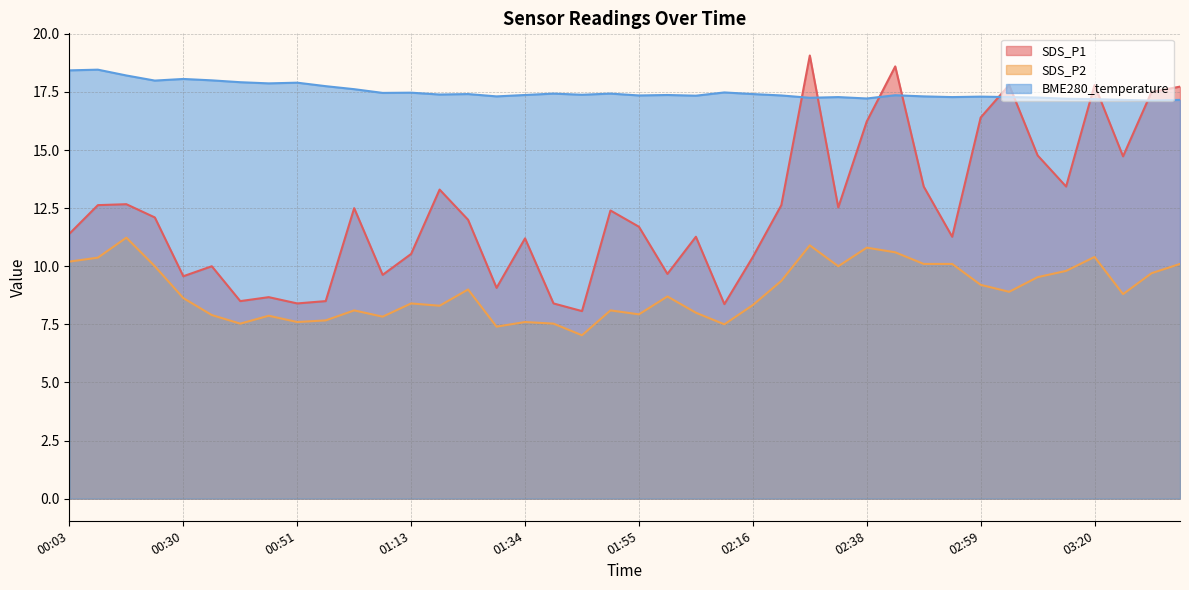

In BME280_temperature, how many points are higher than both neighbors (excluding endpoints)?

12